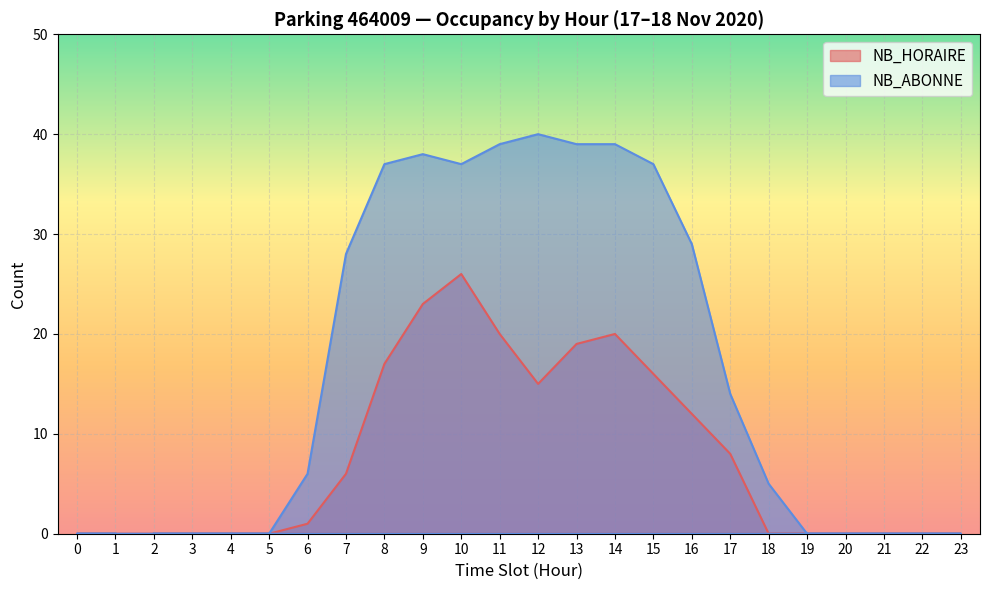

Is it true that NB_ABONNE equals 5 at 18?

True